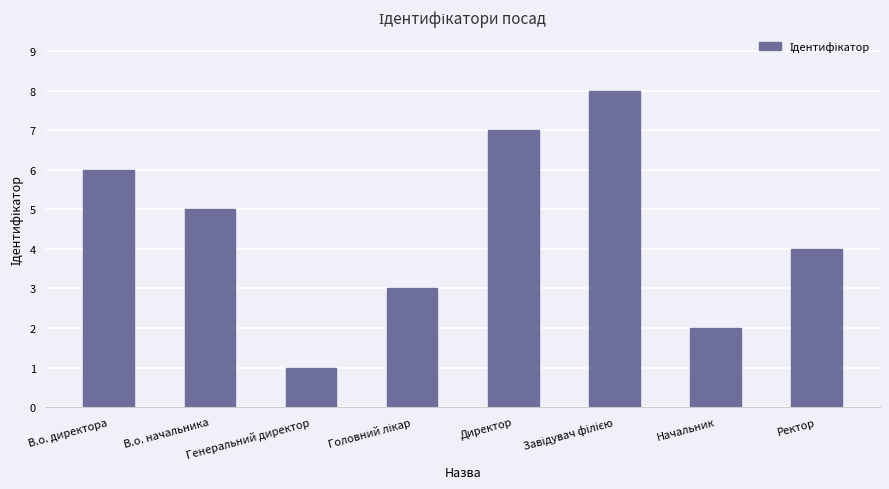

At which category does the chart reach its minimum across all series?

Генеральний директор